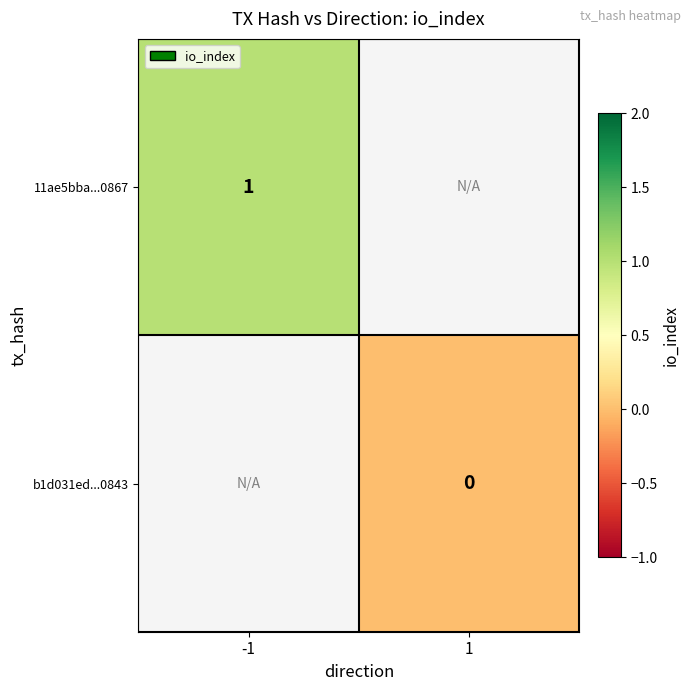

The 11ae5bba...0867 series shows 1 at -1. True or false?

True